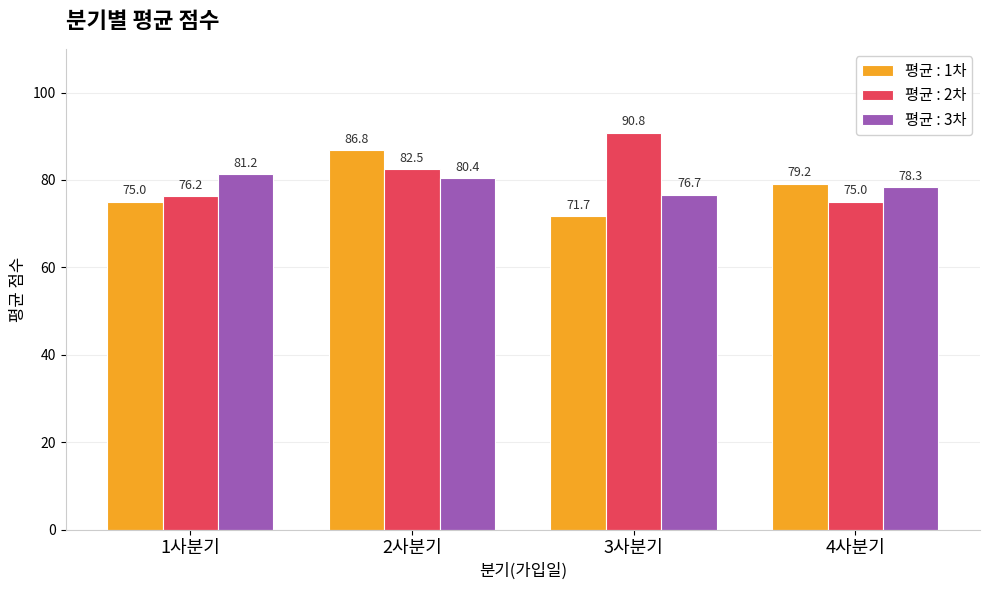

Rank the series at 4사분기 from lowest to highest value.

평균 : 2차, 평균 : 3차, 평균 : 1차